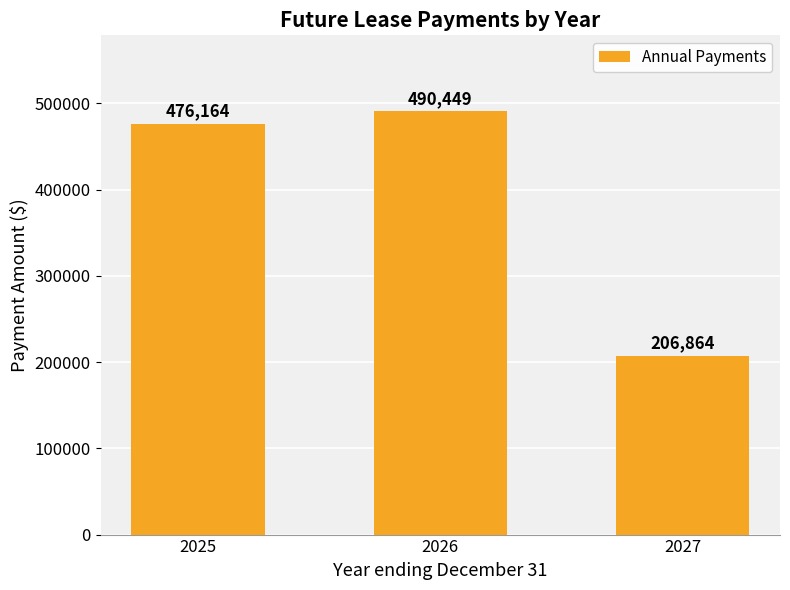

Count the number of data series in this chart.

1